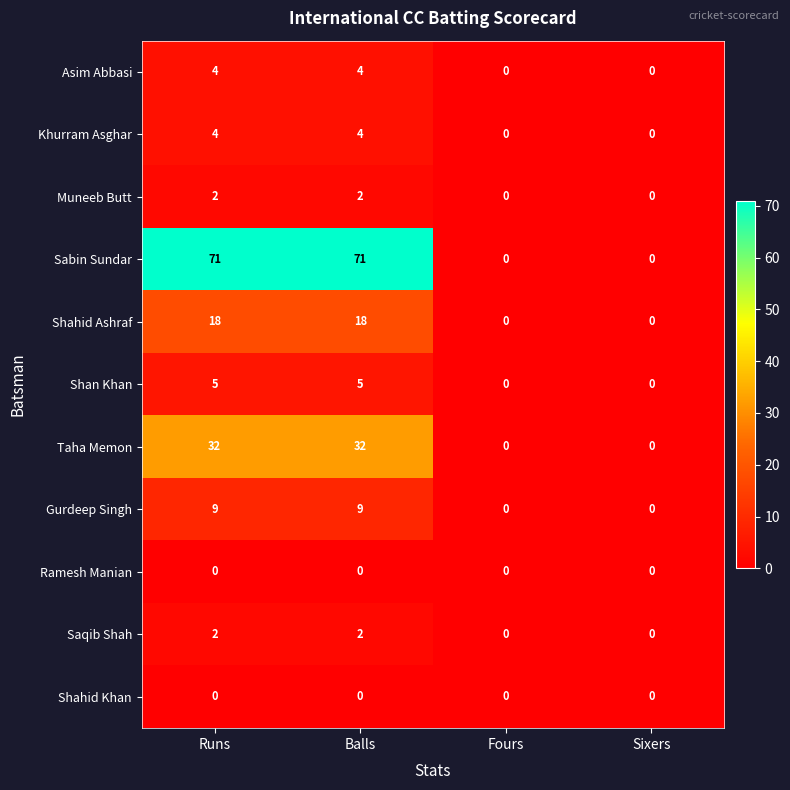

What is the difference between the highest and lowest values at Balls?

71